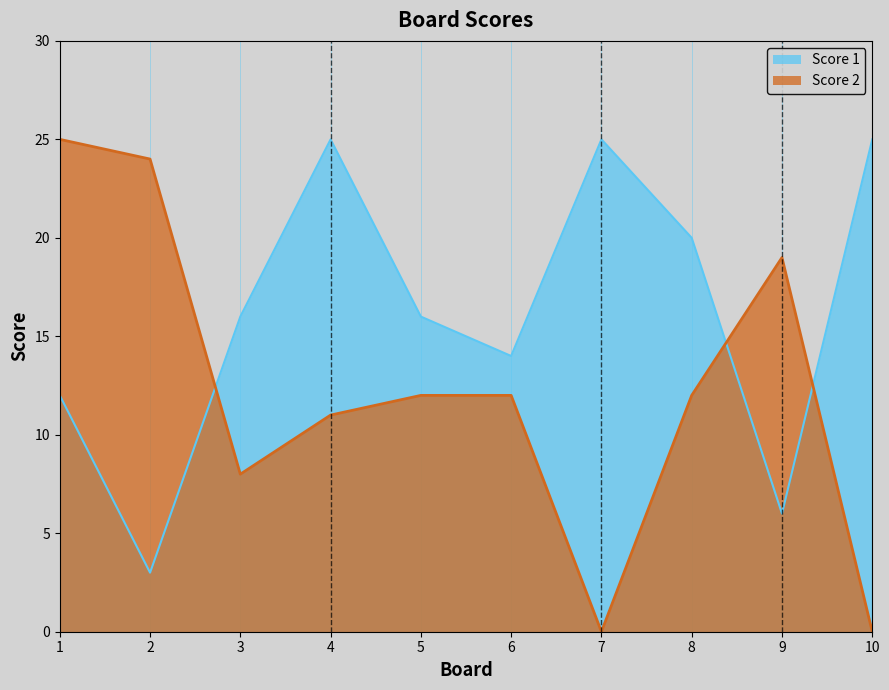

In Score 2, how many points are lower than both neighbors (excluding endpoints)?

2